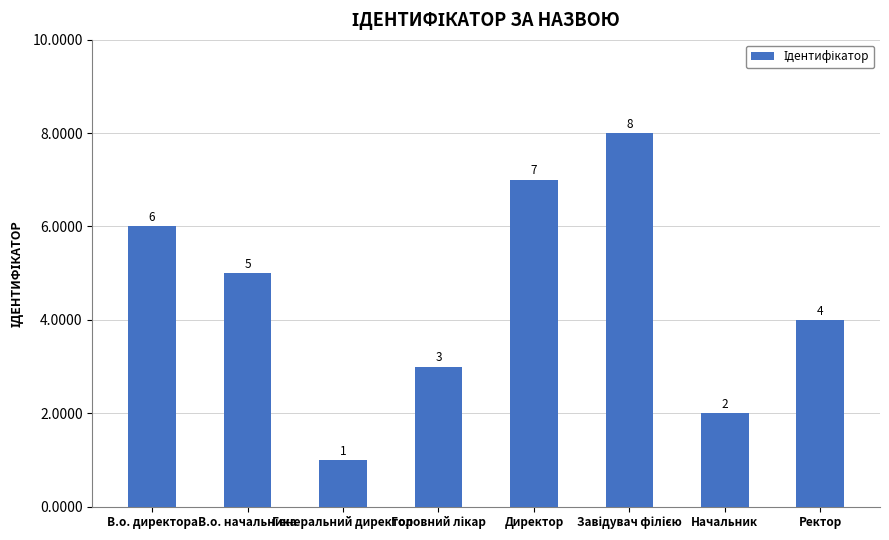

Reading right to left, extract all data points from this chart.

4	2	8	7	3	1	5	6